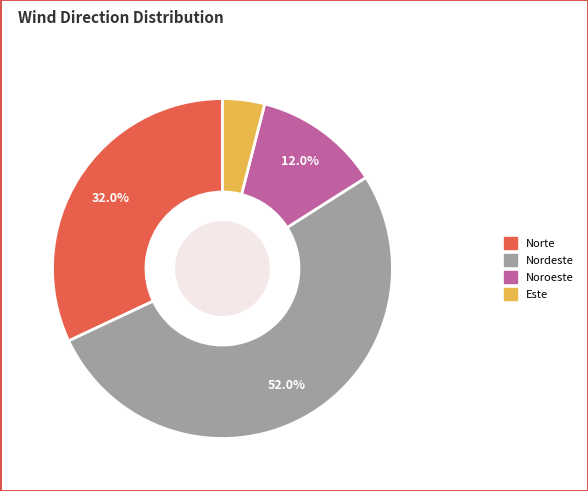

To the nearest percent, what percentage of the pie is Noroeste?

12%